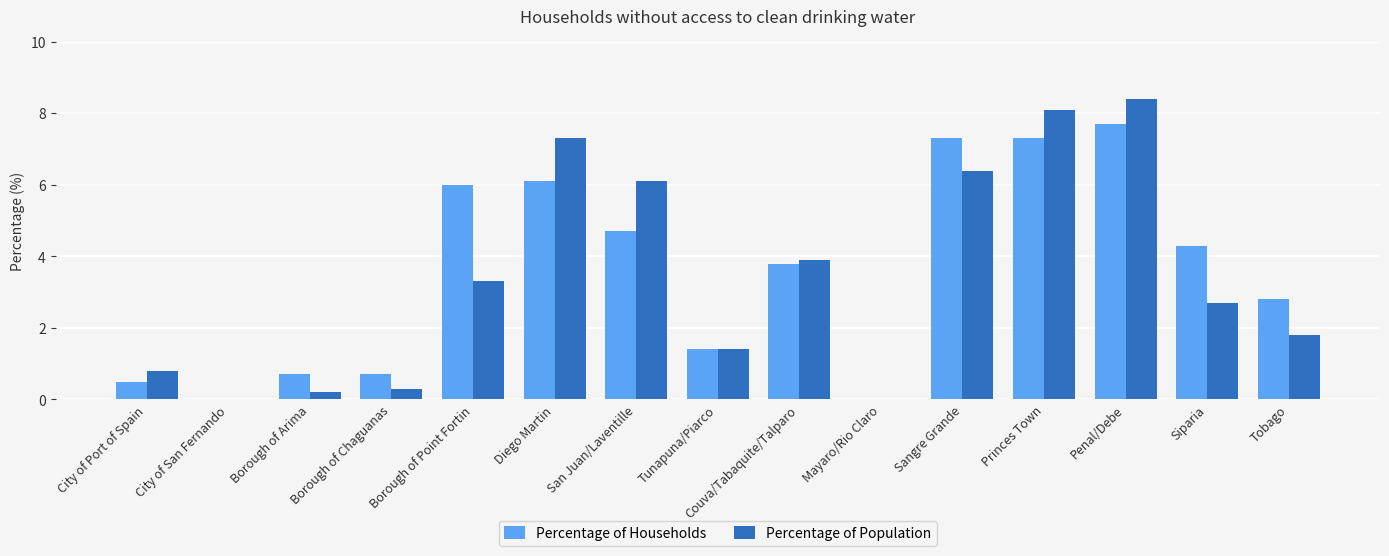

What is the sum of all Percentage of Households values?

53.3